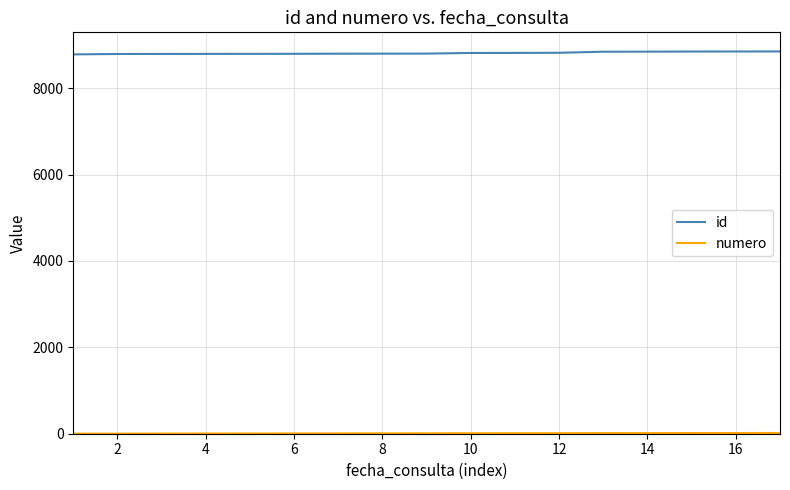

What is the maximum value shown in the chart?

8850